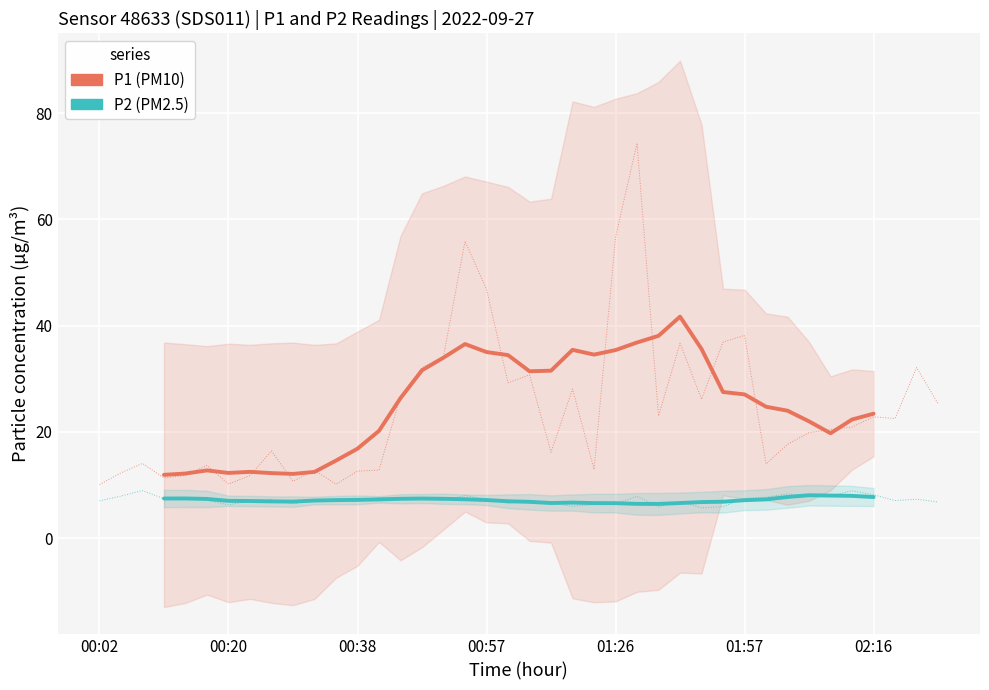

What is the lowest value of the P2 series?

6.4